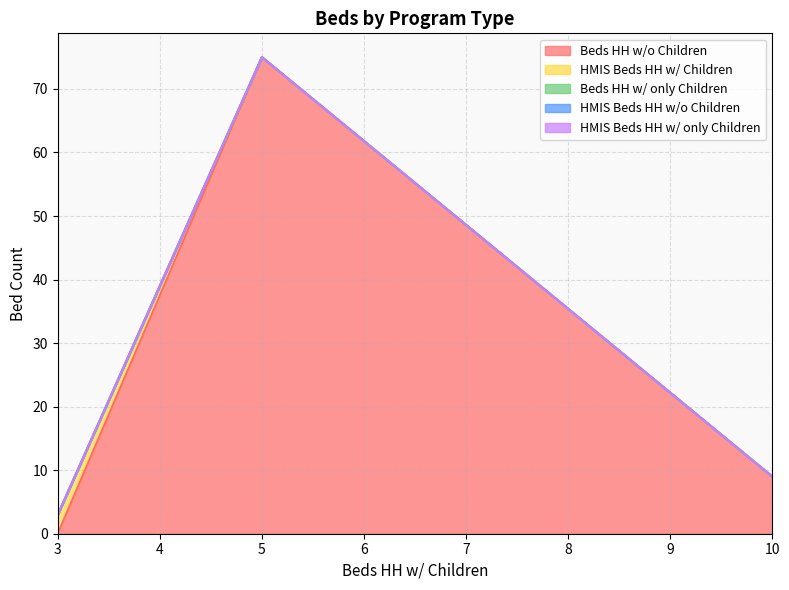

At which category does the chart reach its minimum across all series?

3